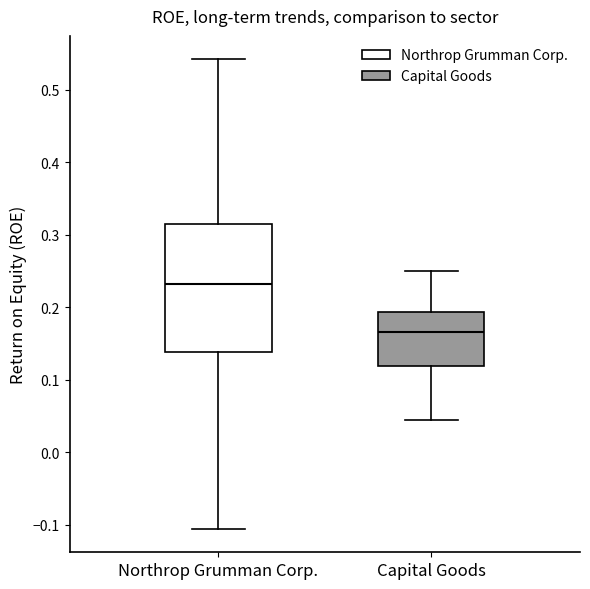

Which box has the lowest median line?

Capital Goods